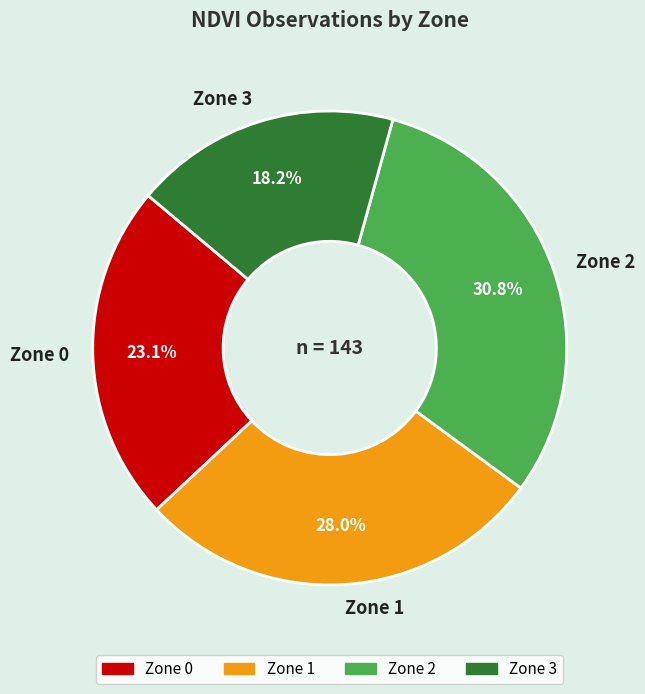

True or false: Zone 1 accounts for 28% of the total.

True